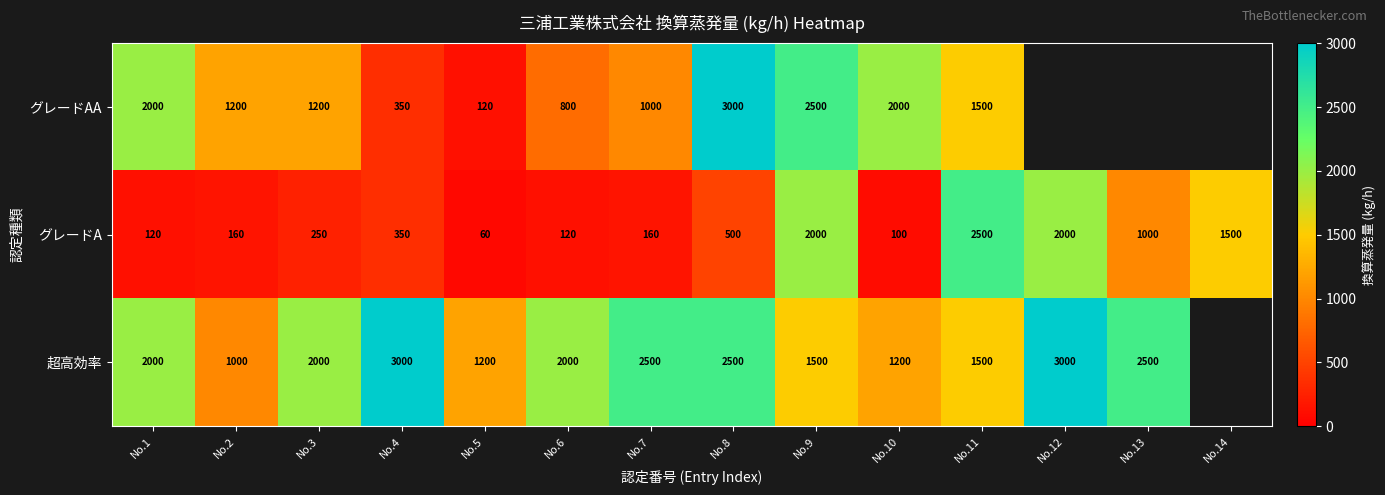

Which category has the highest value in the グレードA series?

No.11